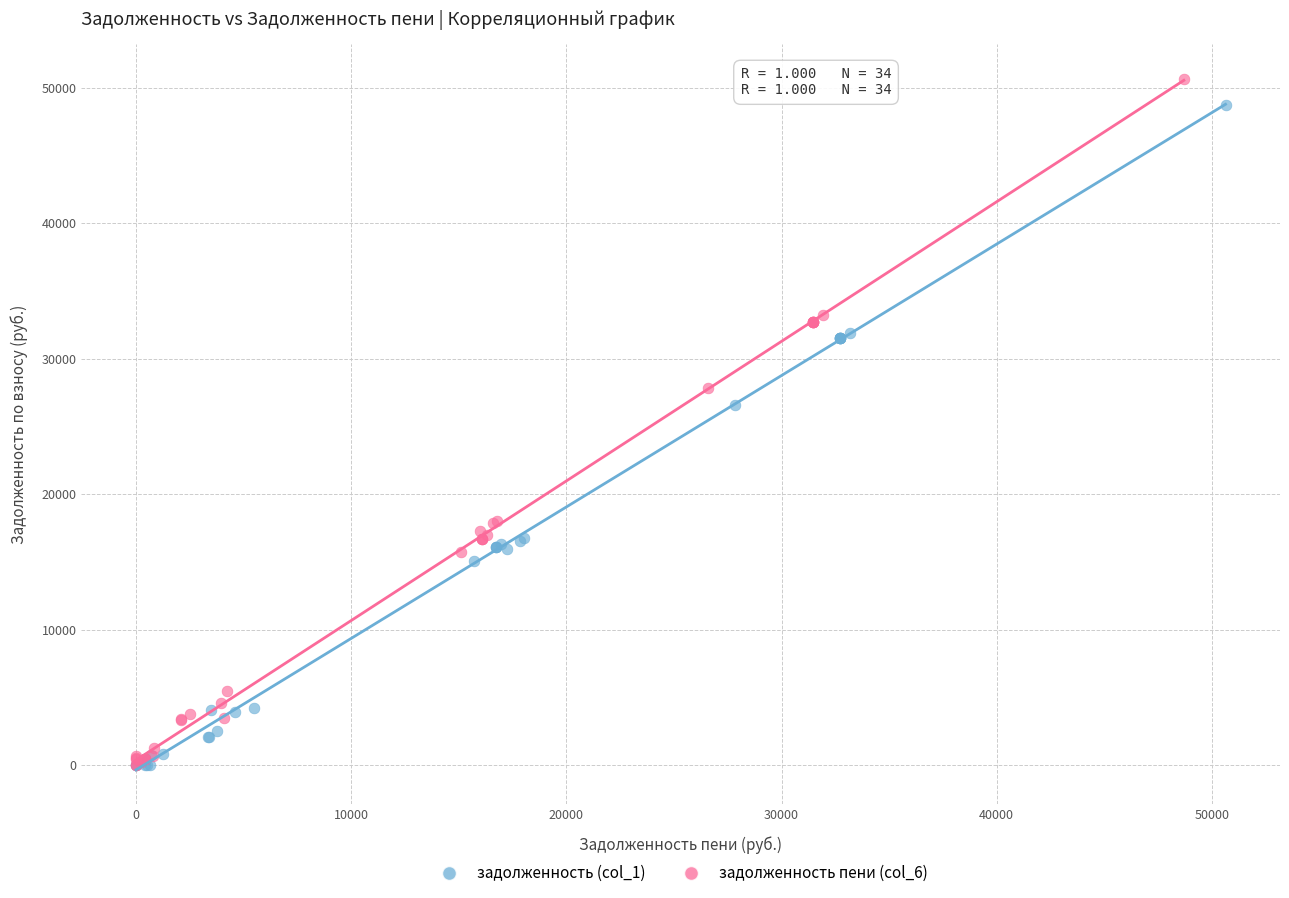

Which series has the largest Y range (max minus min)?

задолженность пени (col_6)